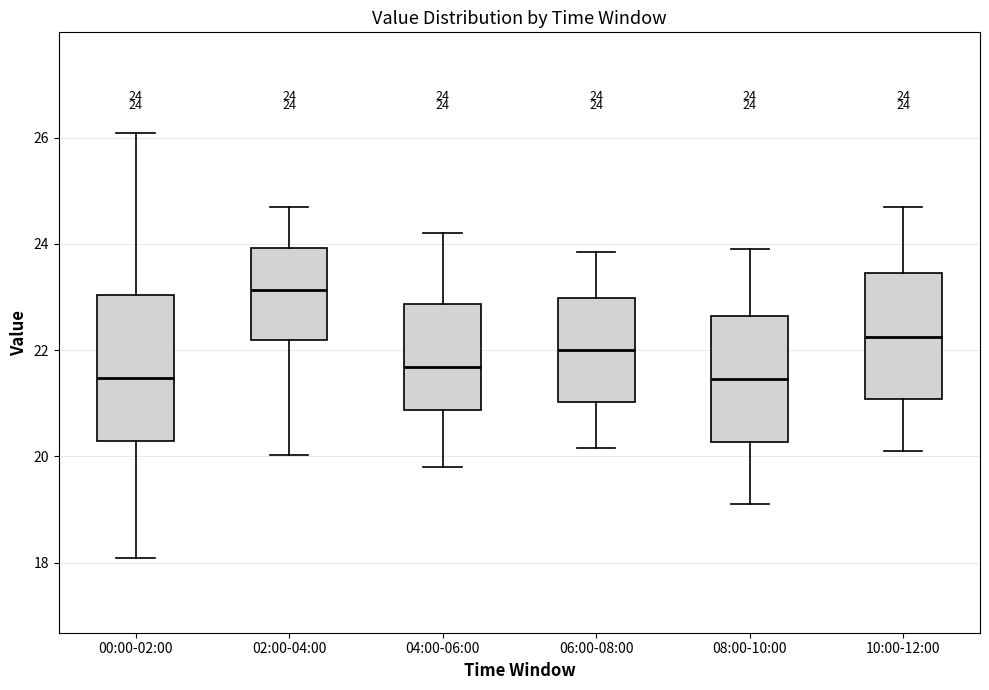

Which box has the highest median line?

02:00-04:00